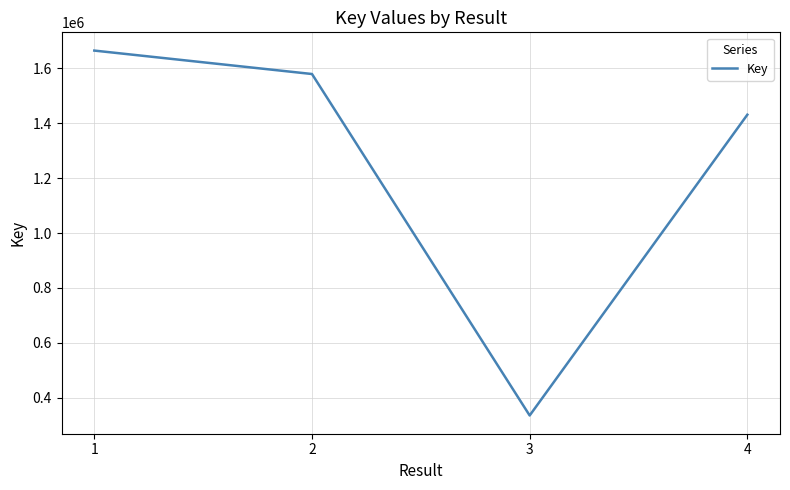

Does the chart display data point markers on the line(s)?

No